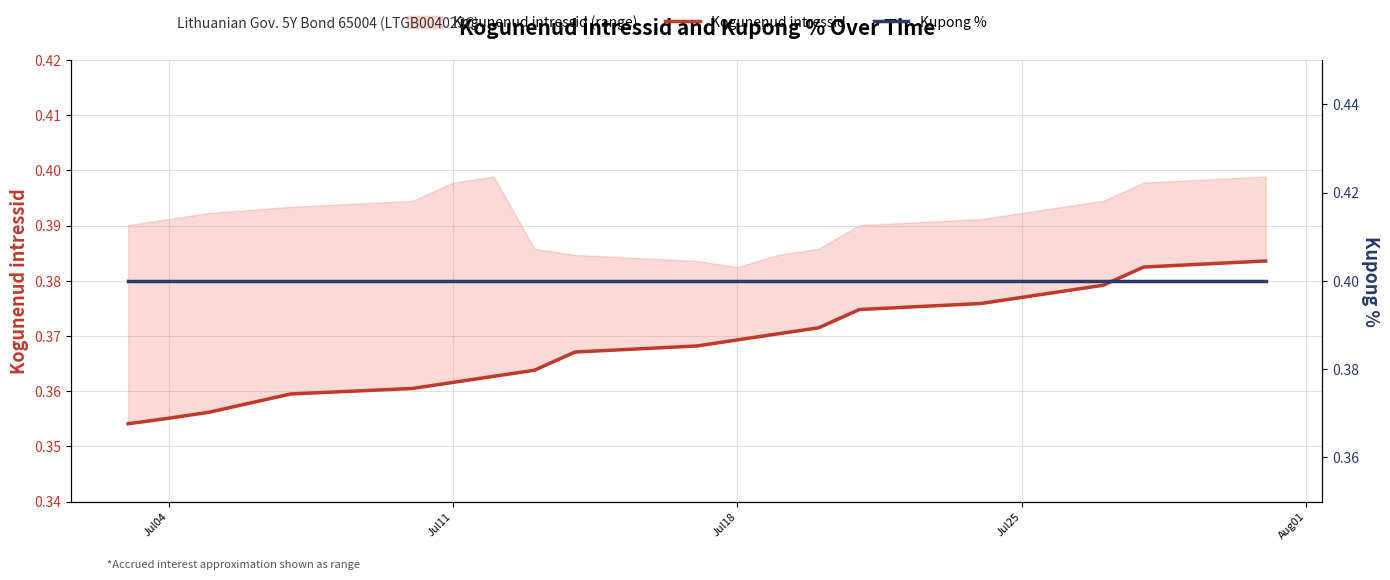

Does the chart display data point markers on the line(s)?

No